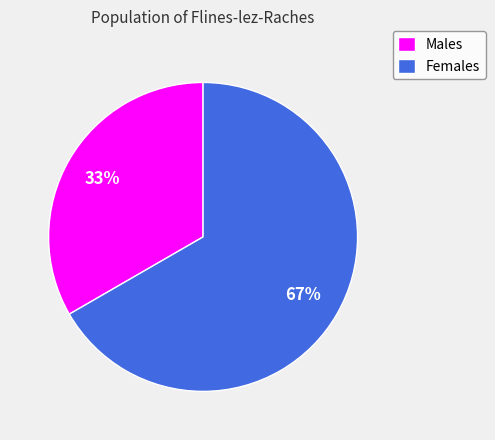

Is it true that Males is 33% of the pie?

True